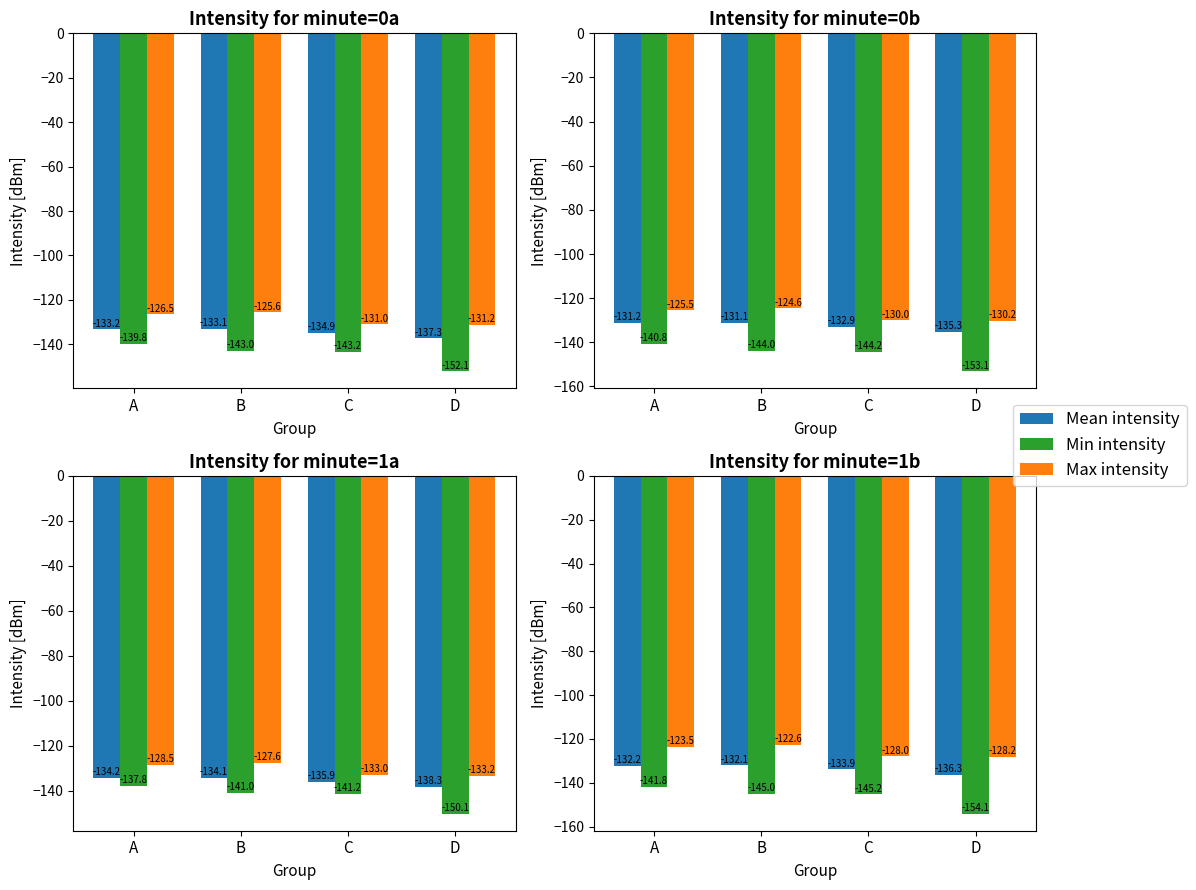

What is the sum of the Max intensity values at A and D?

-251.7